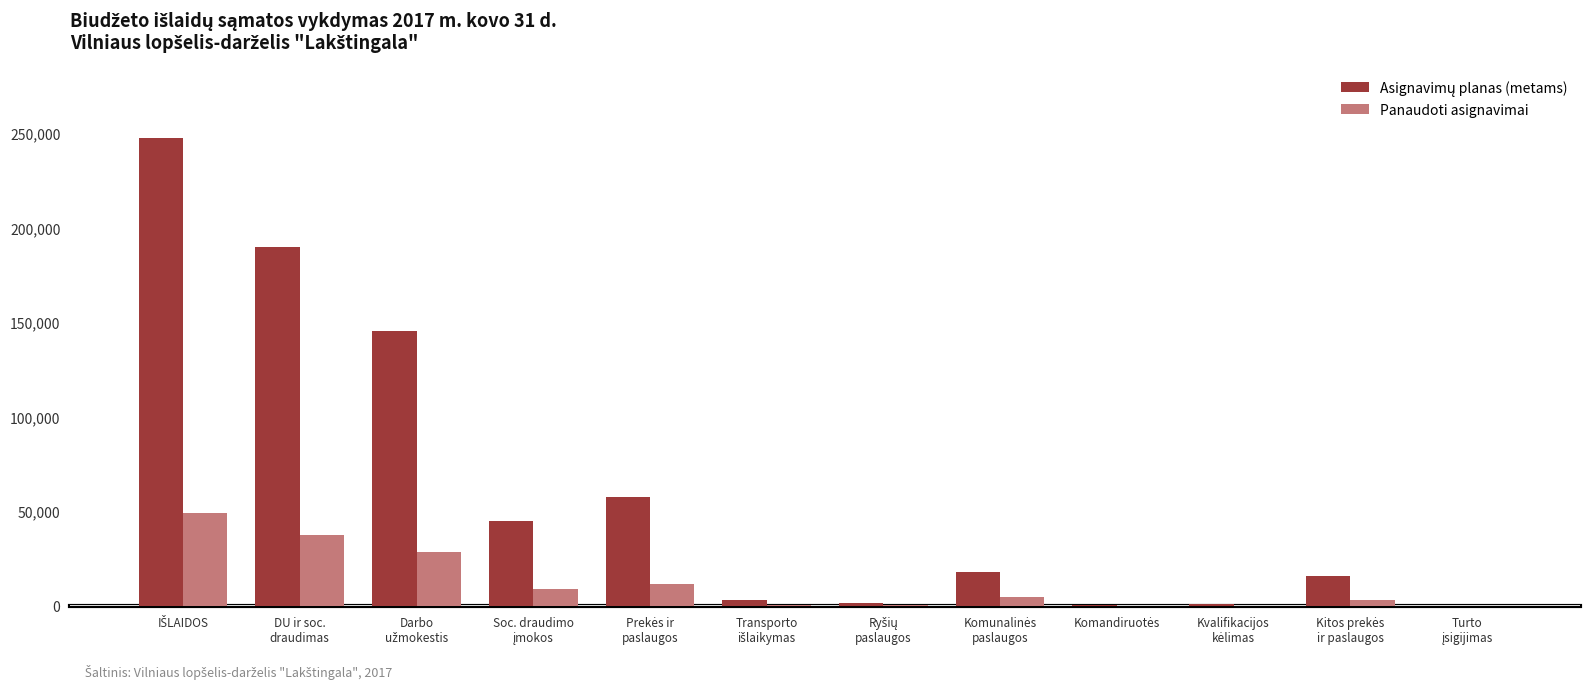

Does the chart contain stacked bars?

No